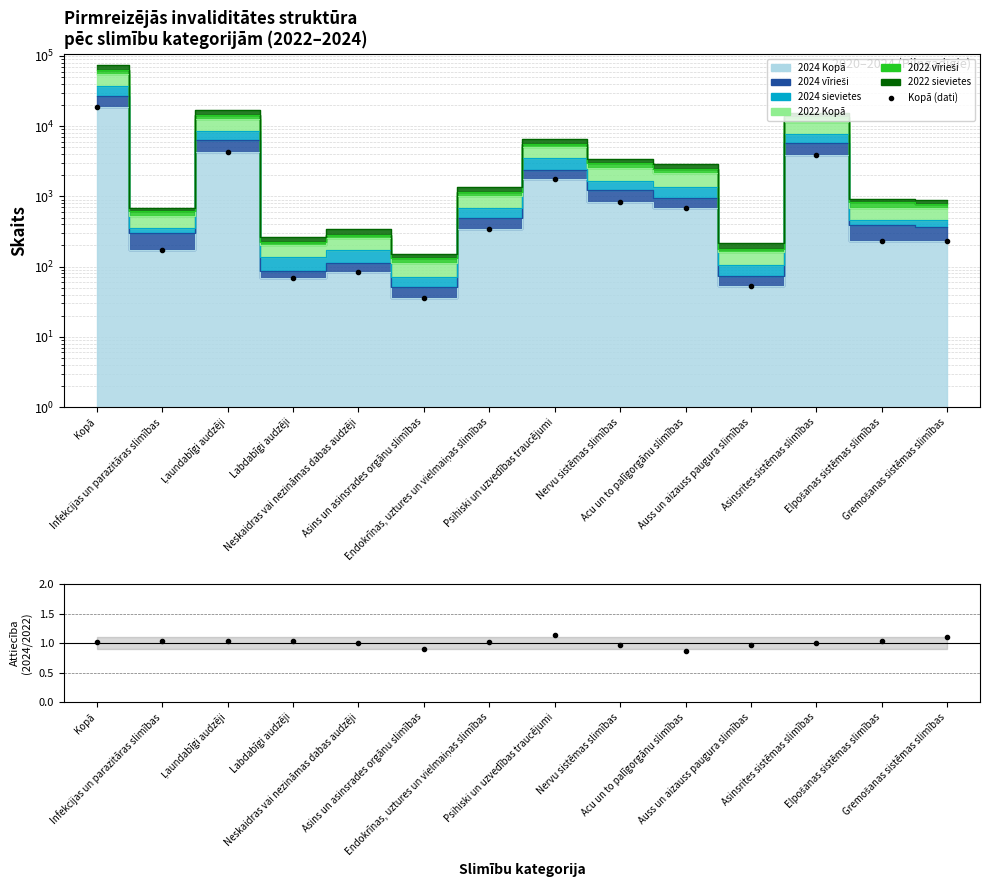

Reading left to right, transcribe all the data shown in this chart.

Kopā (dati): Kopā=18615.0	Infekcijas un parazitāras slimības=175.0	Ļaundabīgi audzēji=4280.0	Labdabīgi audzēji=68.0	Neskaidras vai nezināmas dabas audzēji=85.0	Asins un asinsrades orgānu slimības=36.0	Endokrīnas, uztures un vielmaiņas slimības=341.0	Psihiski un uzvedības traucējumi=1759.0	Nervu sistēmas slimības=842.0	Acu un to palīgorgānu slimības=683.0	Auss un aizauss paugura slimības=53.0	Asinsrites sistēmas slimības=3888.0	Elpošanas sistēmas slimības=233.0	Gremošanas sistēmas slimības=232.0
2024/2022: Kopā=1.0	Infekcijas un parazitāras slimības=1.0	Ļaundabīgi audzēji=1.0	Labdabīgi audzēji=1.0	Neskaidras vai nezināmas dabas audzēji=1.0	Asins un asinsrades orgānu slimības=0.9	Endokrīnas, uztures un vielmaiņas slimības=1.0	Psihiski un uzvedības traucējumi=1.1	Nervu sistēmas slimības=1.0	Acu un to palīgorgānu slimības=0.9	Auss un aizauss paugura slimības=1.0	Asinsrites sistēmas slimības=1.0	Elpošanas sistēmas slimības=1.0	Gremošanas sistēmas slimības=1.1